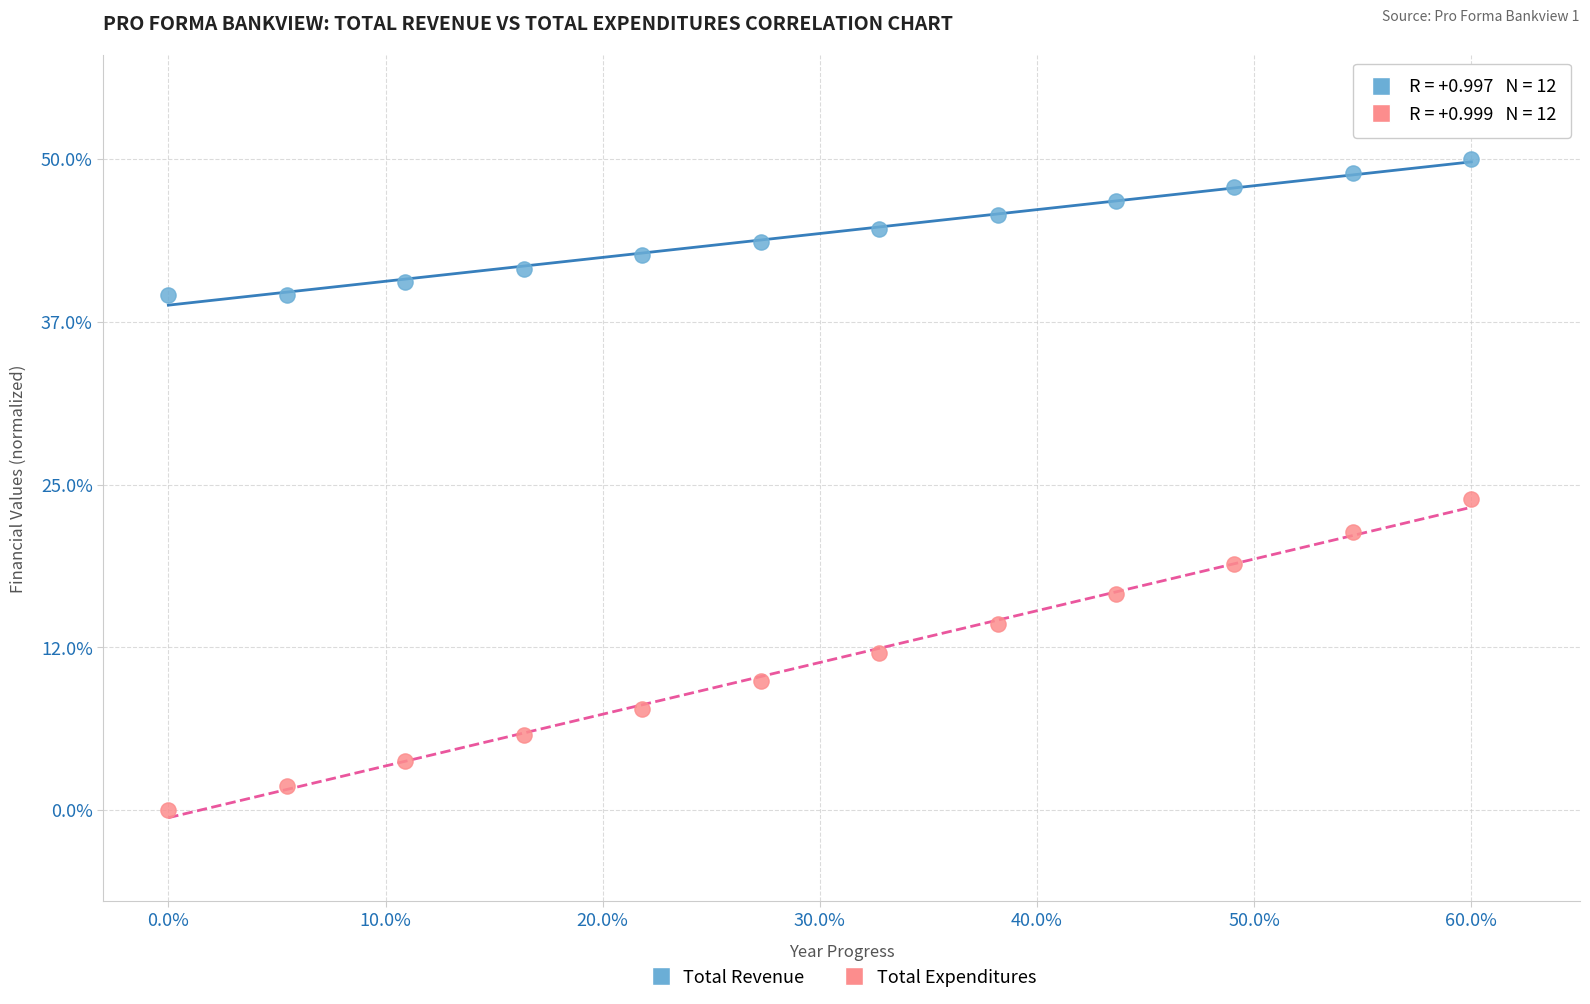

What are all the series names shown in the legend?

Total Revenue, Total Expenditures